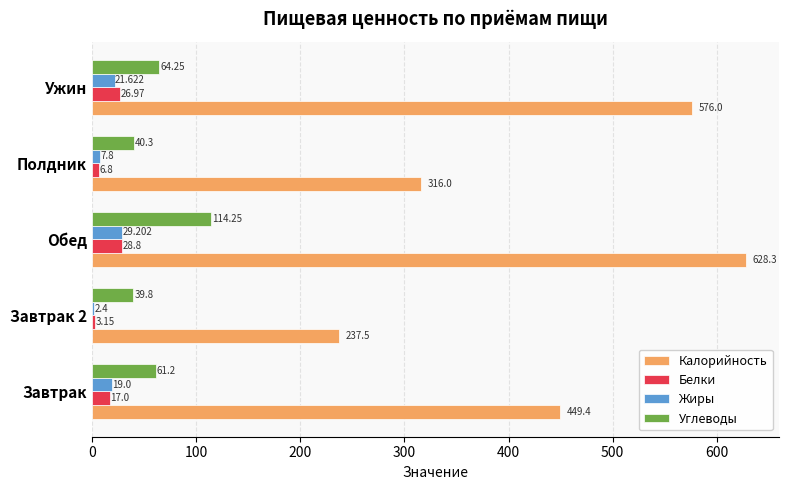

Which series changed the most between Полдник and Ужин?

Калорийность